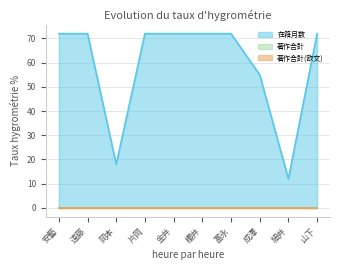

True or false: 在籍月数 has more than 0 interior local peaks.

False